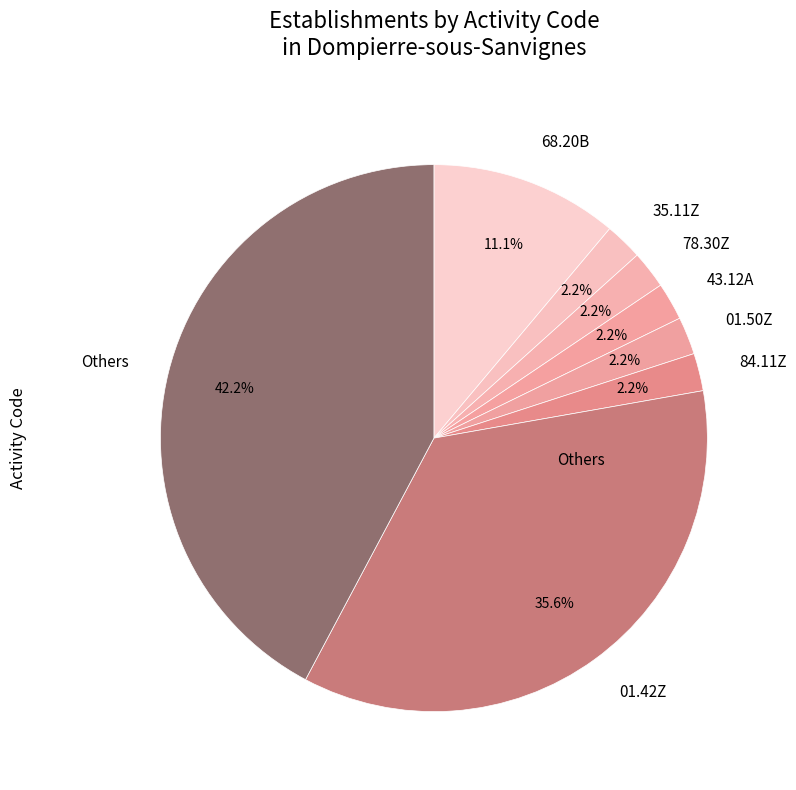

Does Others account for over 50% of the chart?

No